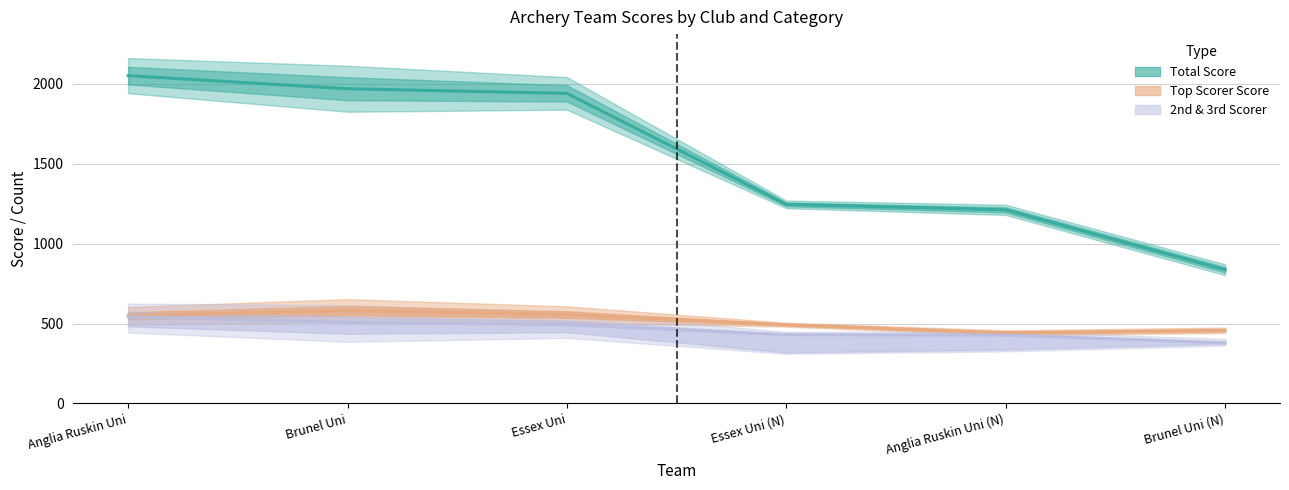

Which series has the widest spread of values?

Total Score